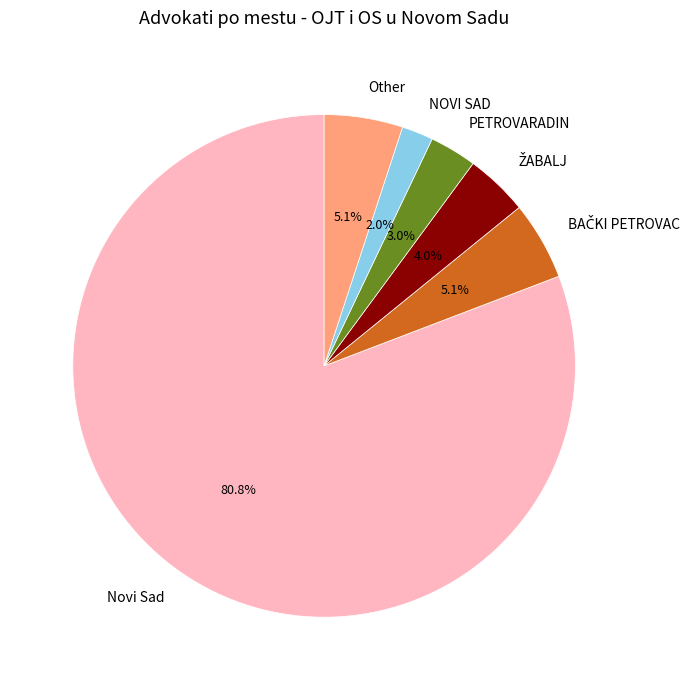

Which slice is the smallest?

NOVI SAD